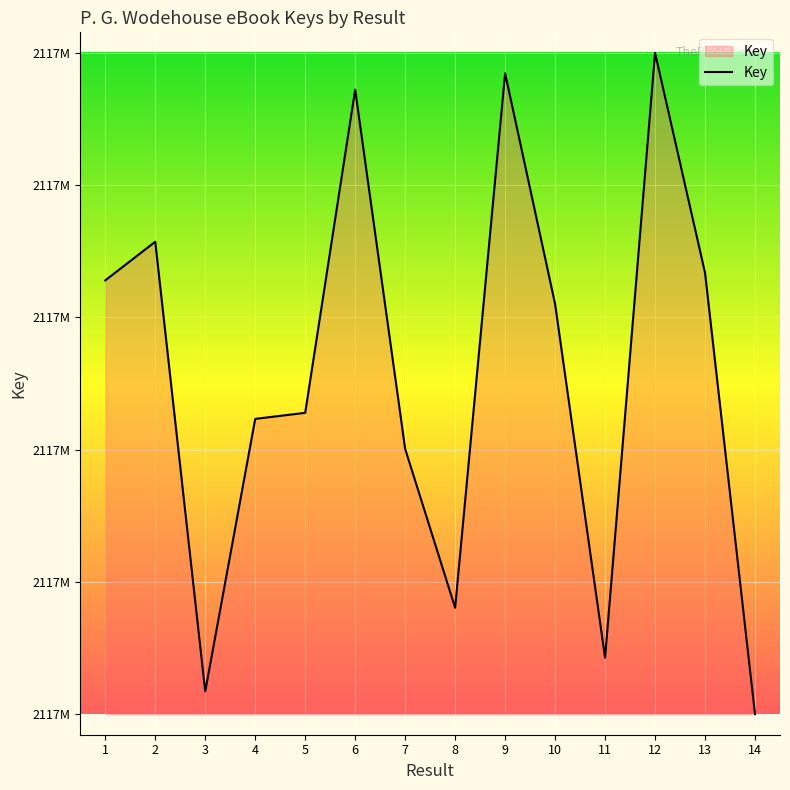

What is the average value?

2117861240